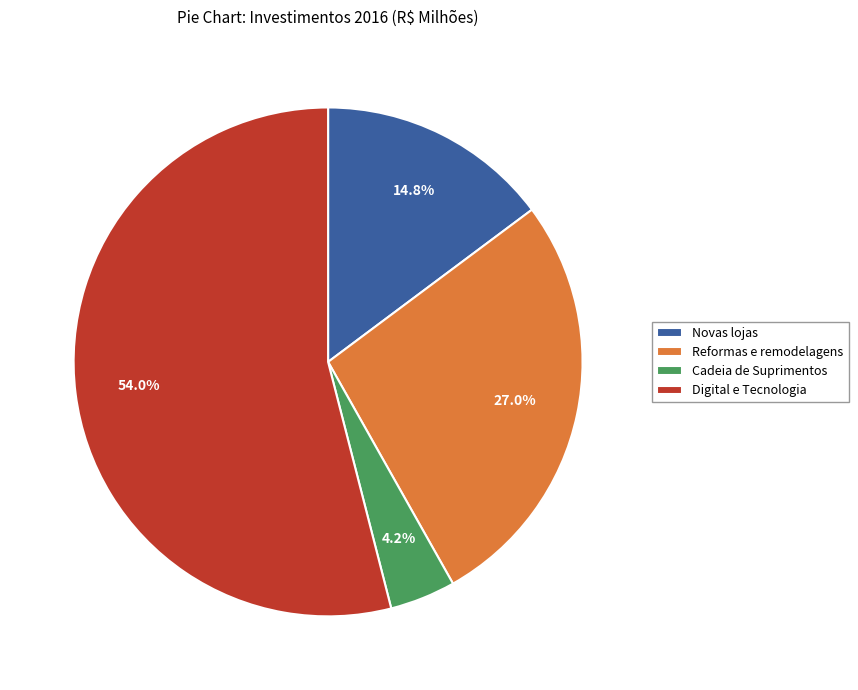

Is the sum of Novas lojas and Digital e Tecnologia greater than half?

Yes